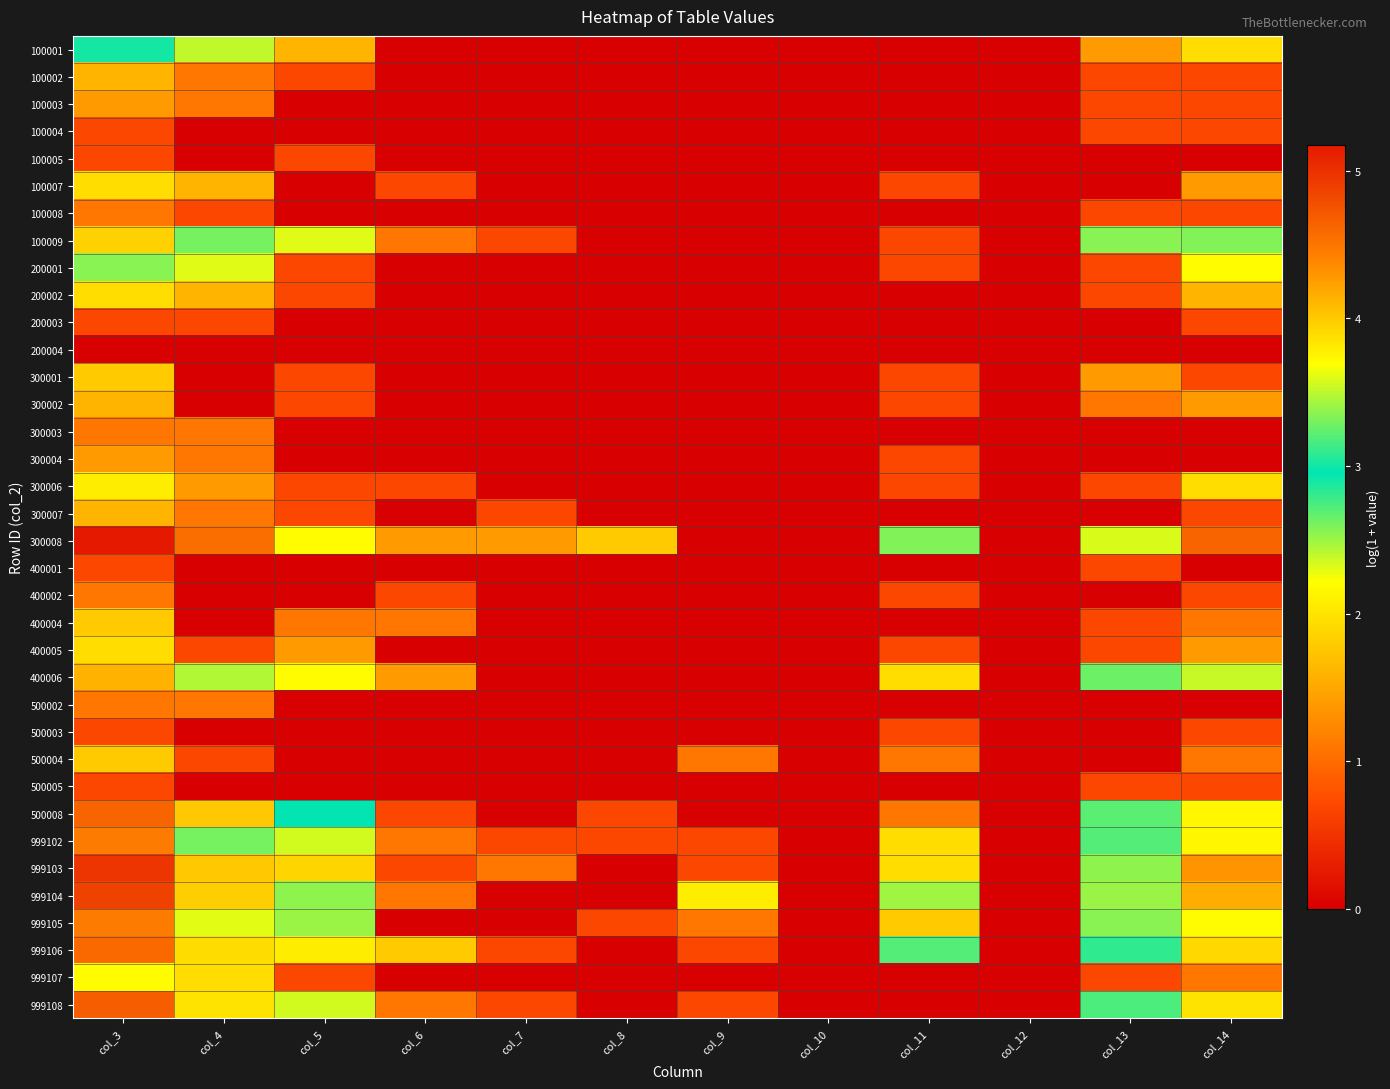

List the series in order of their peak value, highest first.

300008, 999103, 999104, 999108, 500008, 999106, 999102, 999105, 400006, 100009, 100001, 200001, 999107, 300006, 100007, 200002, 400005, 300001, 400004, 500004, 100002, 300002, 300007, 100003, 300004, 100008, 300003, 400002, 500002, 100004, 100005, 200003, 400001, 500003, 500005, 200004